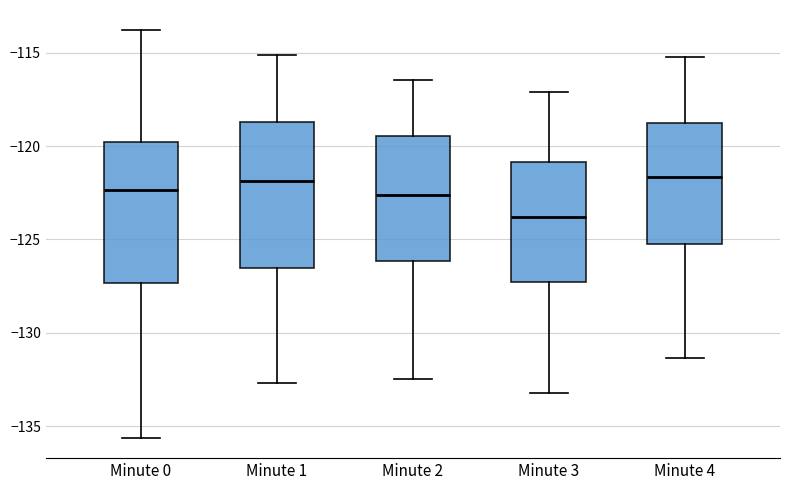

Which box's median line is the lowest?

Minute 3